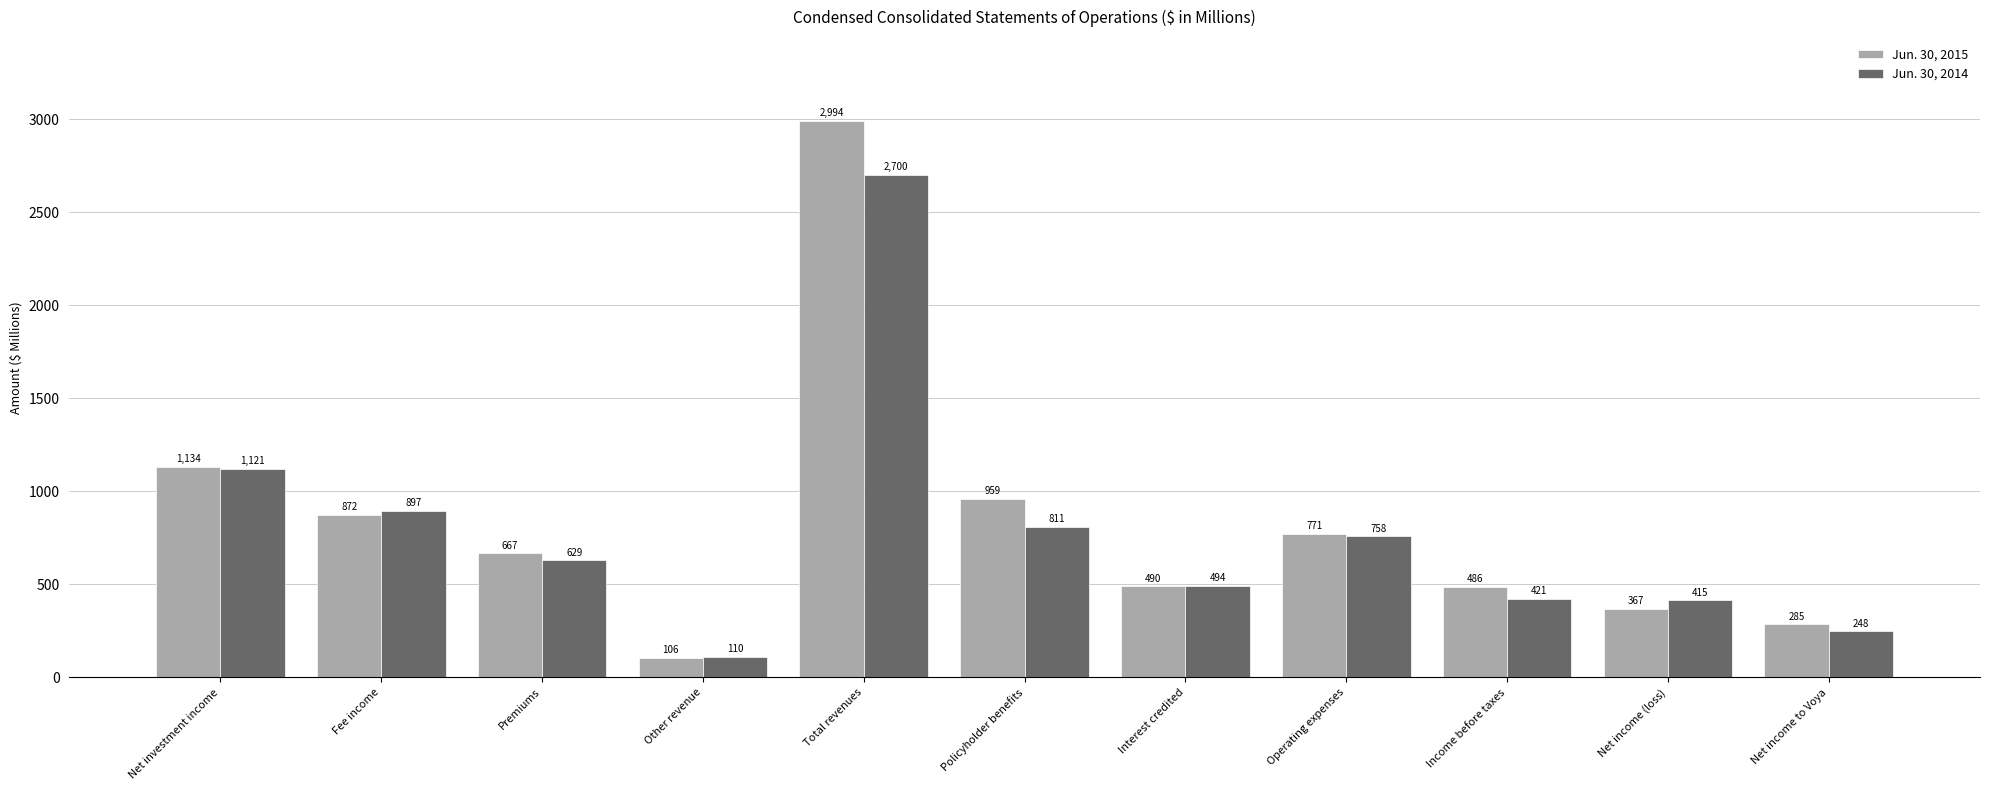

List the series in order of their peak value, highest first.

Jun. 30, 2015, Jun. 30, 2014